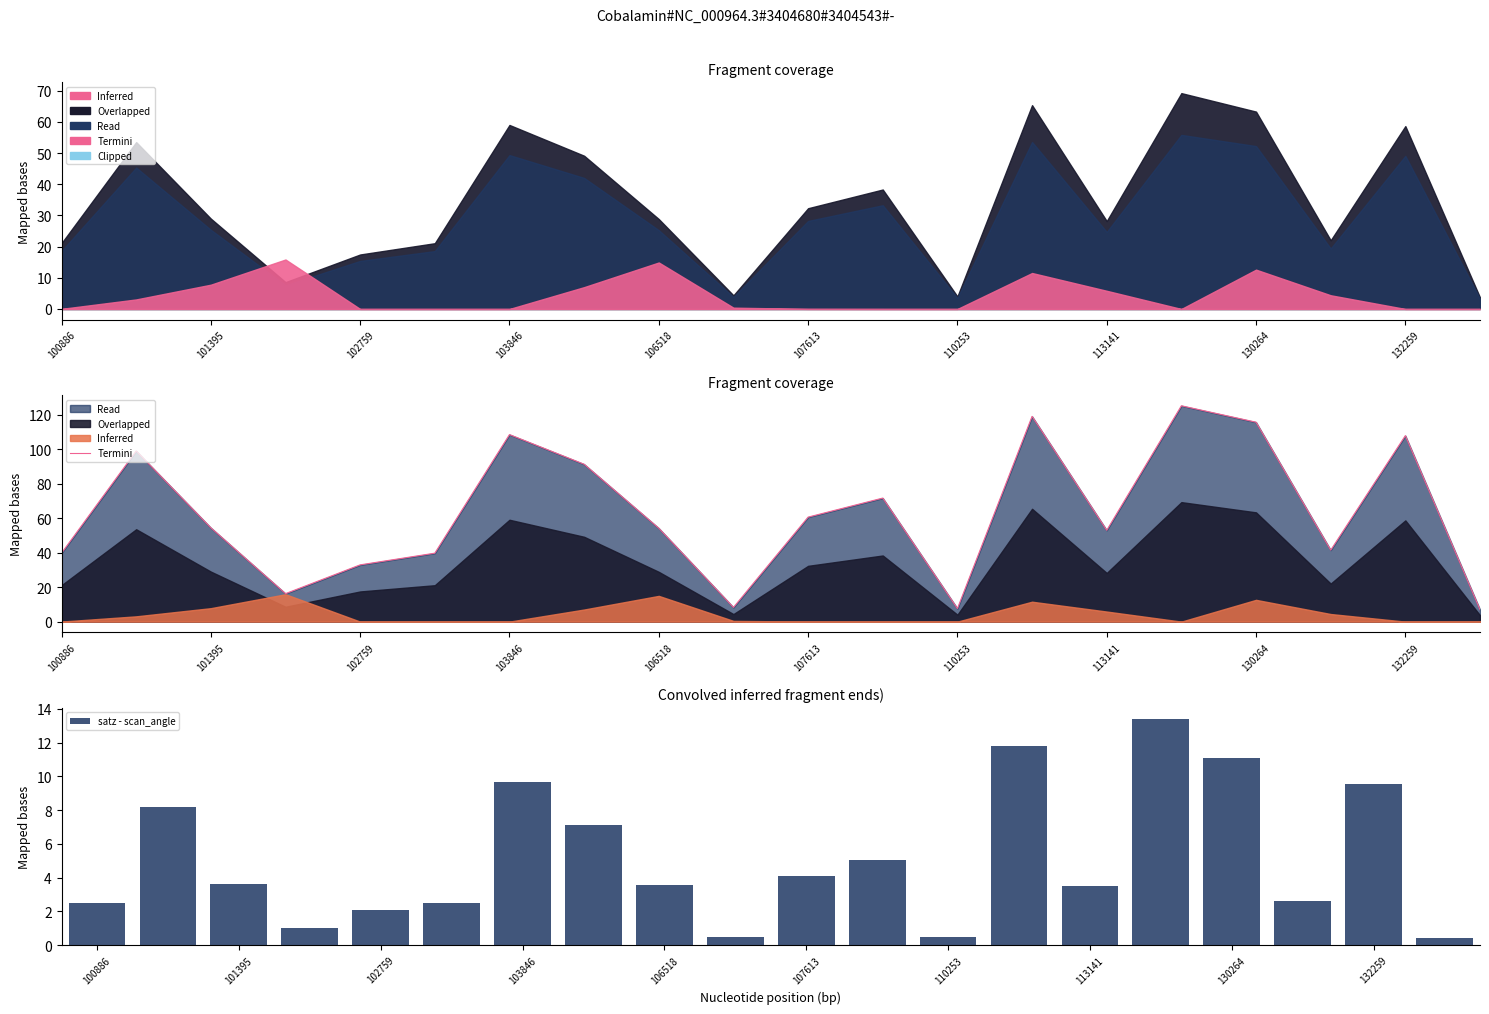

What is the difference between the second highest and second lowest values in the satz - scan_angle series?

11.4